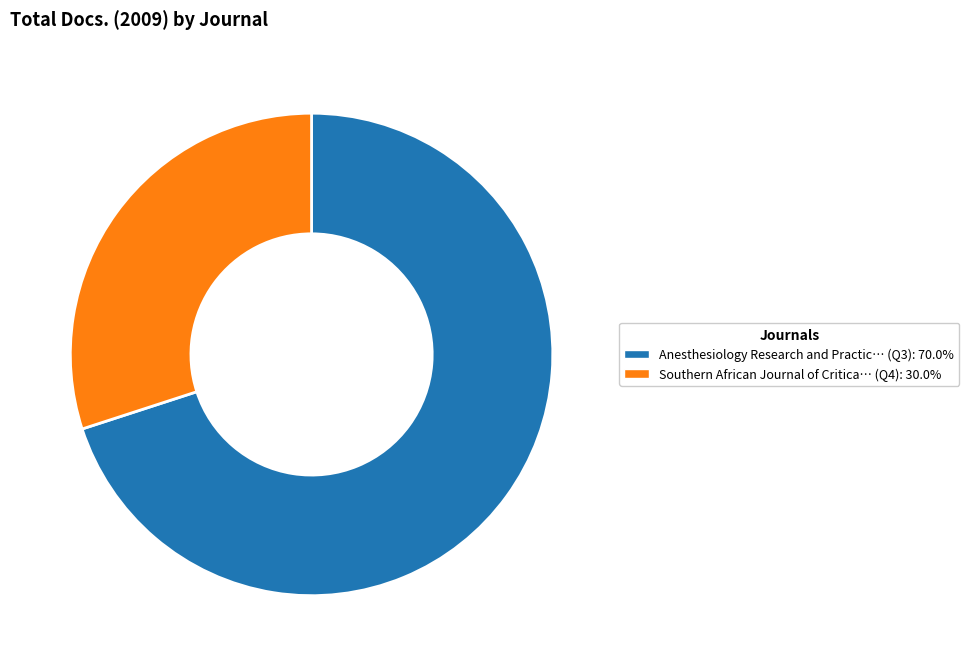

Is there any slice that represents more than half of the pie?

Yes